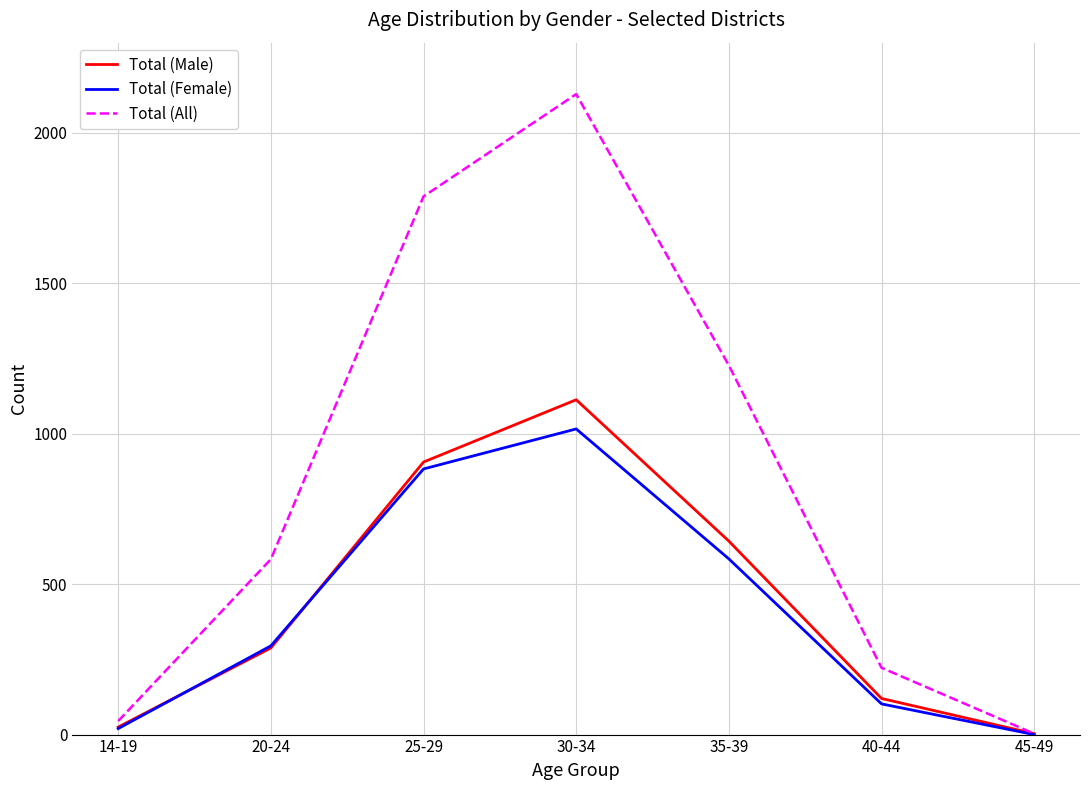

List the labels in order of Total (All) value, smallest first.

45-49, 14-19, 40-44, 20-24, 35-39, 25-29, 30-34